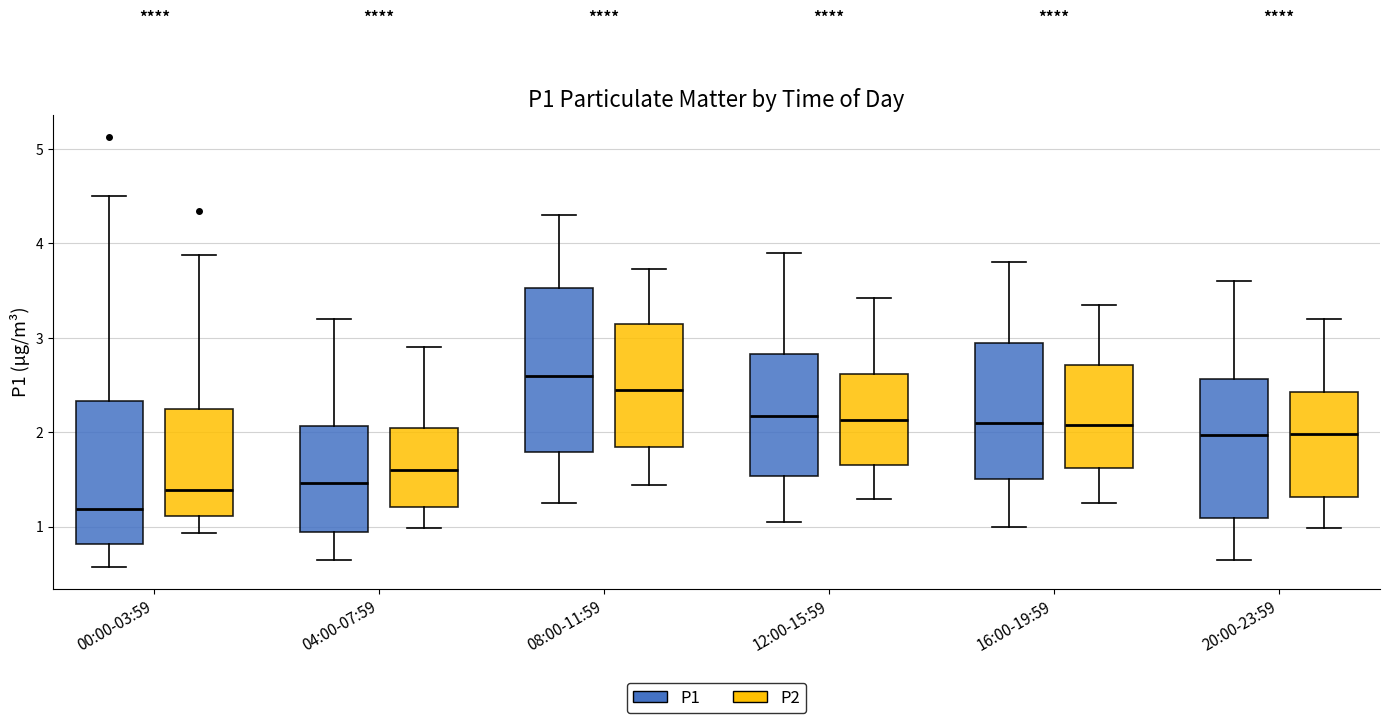

Where does the median line of the box for 08:00-11:59 (P1) sit on the y-axis? The values are not printed on the chart, so give them approximately, as read against the axis.

2.6